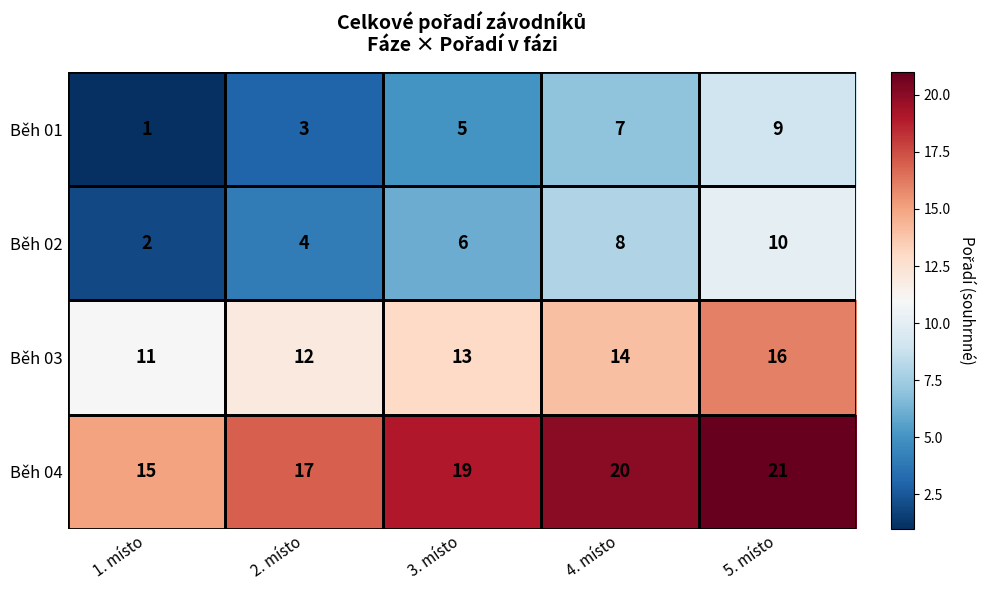

What is the spread (max minus min) of values at 3. místo?

14